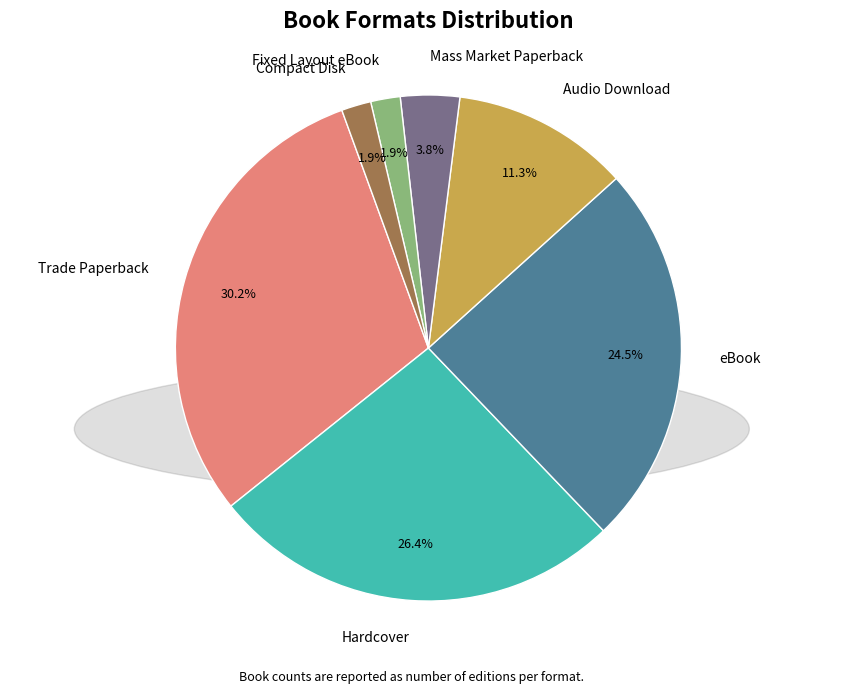

Between Mass Market Paperback and Fixed Layout eBook, which is larger?

Mass Market Paperback